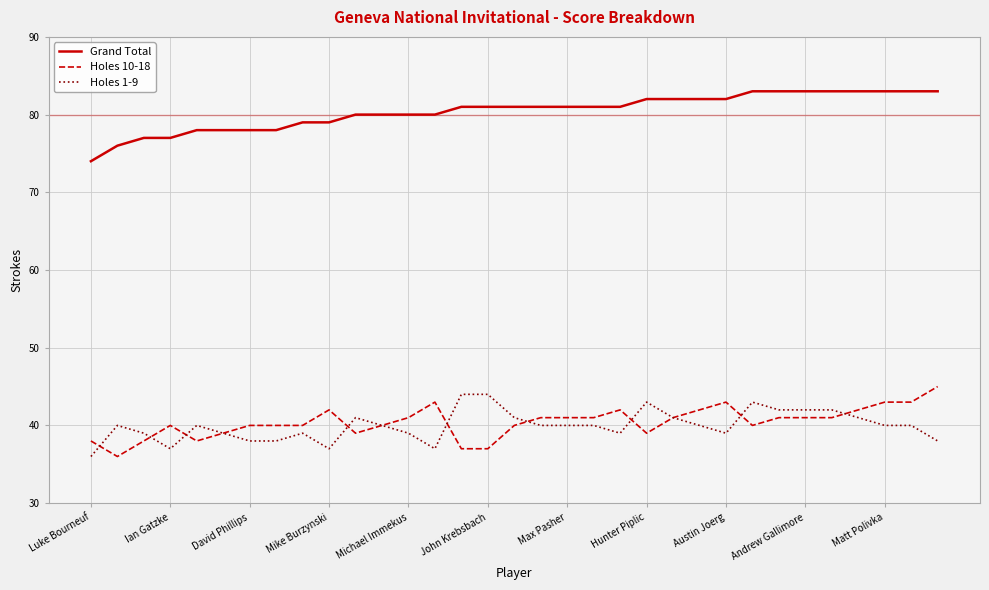

Reading left to right, transcribe all the data shown in this chart.

Grand Total: 74	76	77	77	78	78	78	78	79	79	80	80	80	80	81	81	81	81	81	81	81	82	82	82	82	83	83	83	83	83	83	83	83
Holes 10-18: 38	36	38	40	38	39	40	40	40	42	39	40	41	43	37	37	40	41	41	41	42	39	41	42	43	40	41	41	41	42	43	43	45
Holes 1-9: 36	40	39	37	40	39	38	38	39	37	41	40	39	37	44	44	41	40	40	40	39	43	41	40	39	43	42	42	42	41	40	40	38